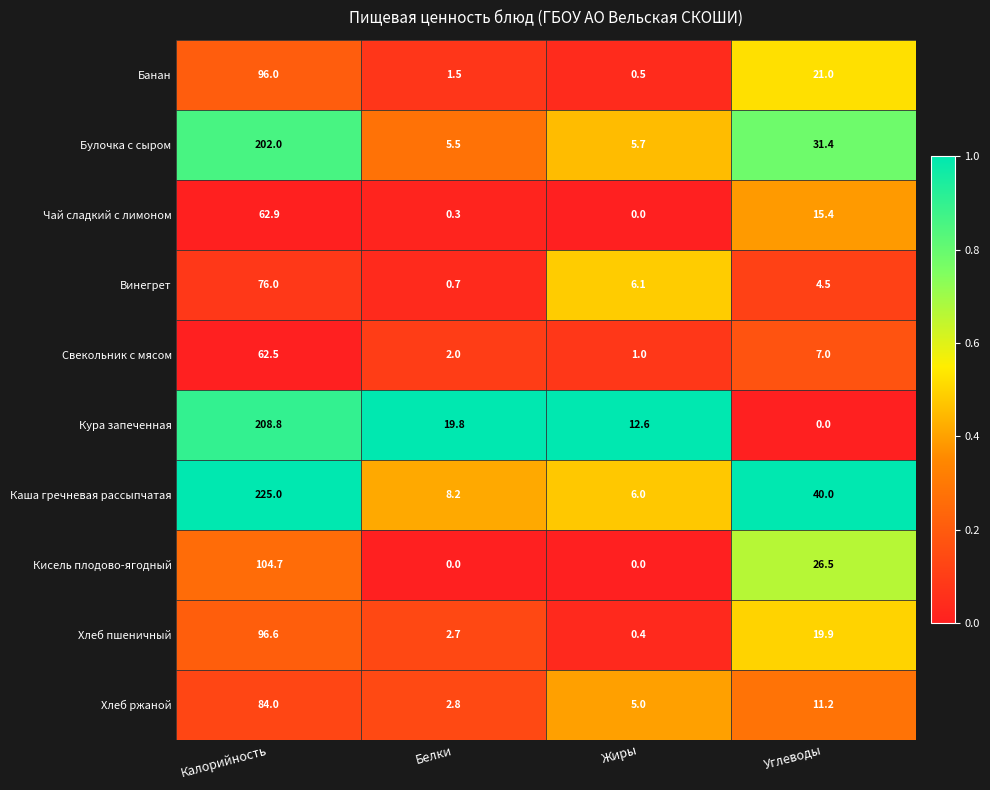

Which series changed the most between Калорийность and Жиры?

Каша гречневая рассыпчатая